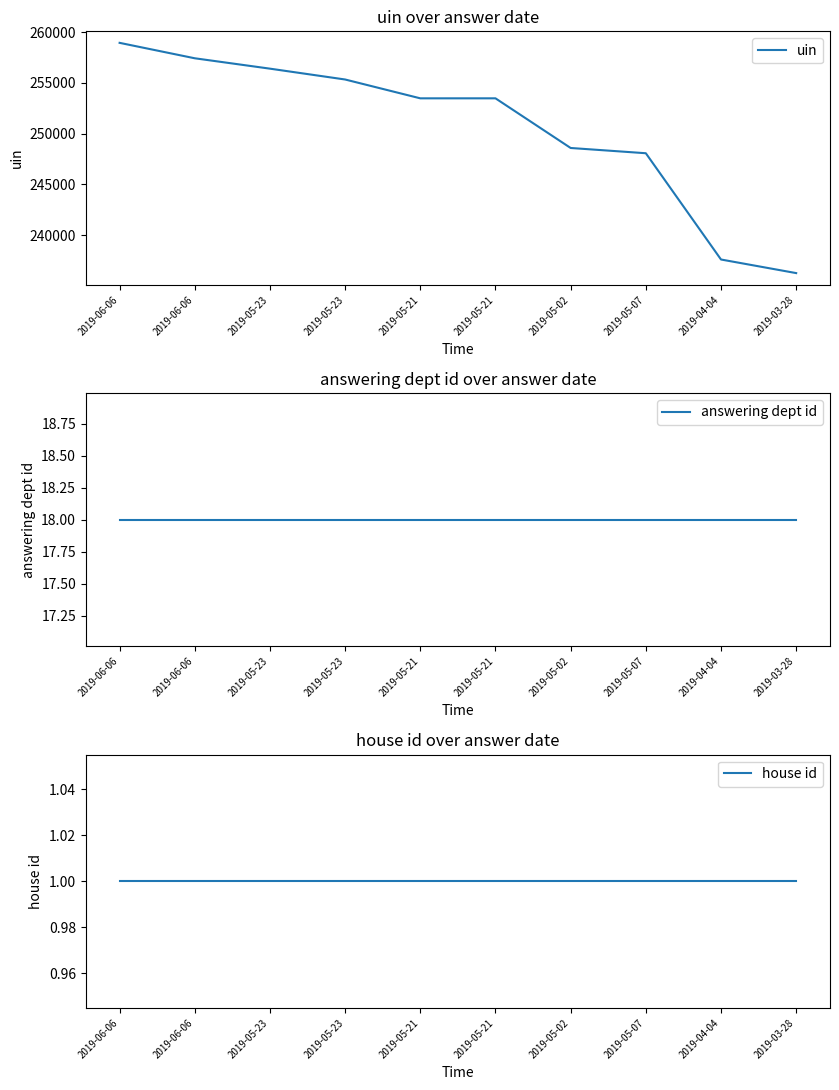

What is the label of the 9th point from the right?

2019-06-06